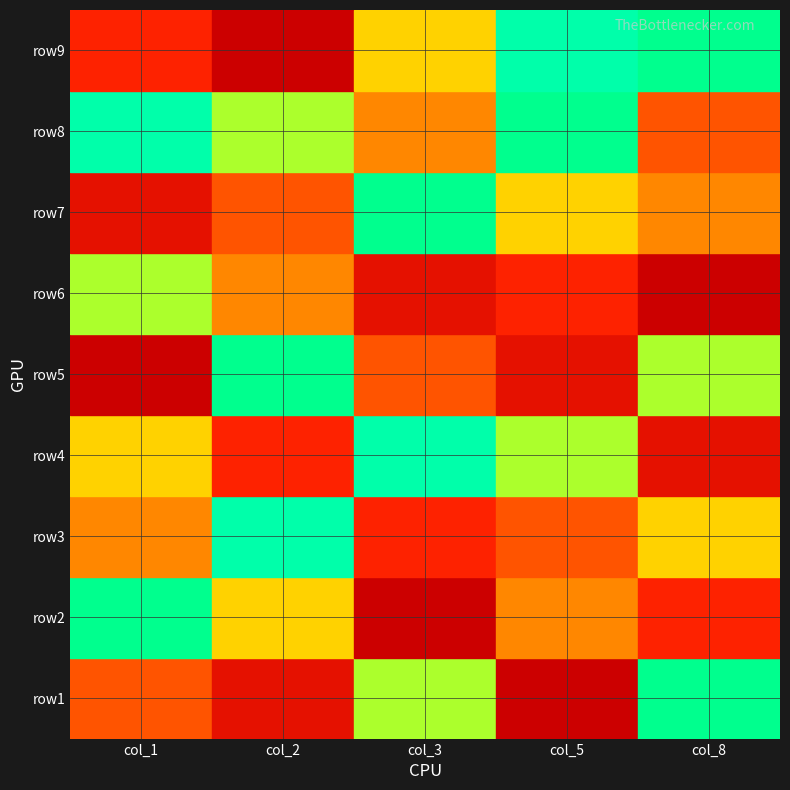

How many categories are shown in the chart?

5